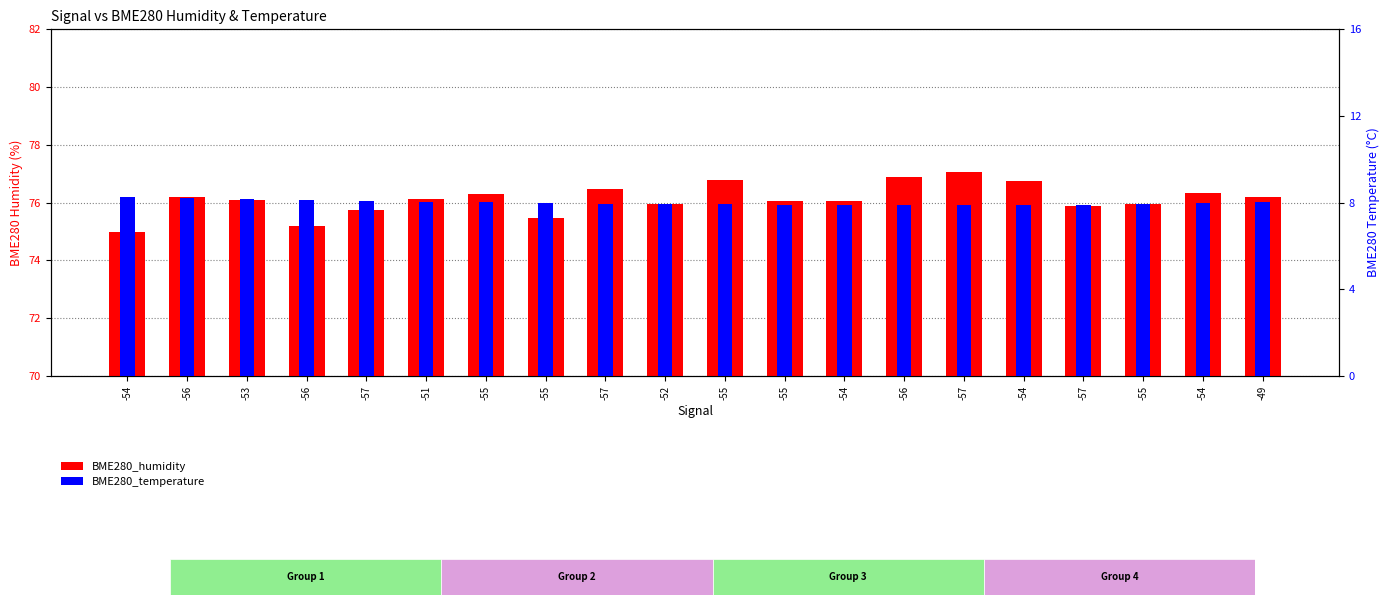

Reading left to right, extract all data points from this chart.

BME280_humidity: 75.0	76.2	76.1	75.2	75.7	76.1	76.3	75.5	76.5	76.0	76.8	76.0	76.1	76.9	77.0	76.8	75.9	75.9	76.3	76.2
BME280_temperature: 8.2	8.2	8.2	8.1	8.1	8.1	8.0	8.0	8.0	7.9	7.9	7.9	7.9	7.9	7.9	7.9	7.9	7.9	8.0	8.0